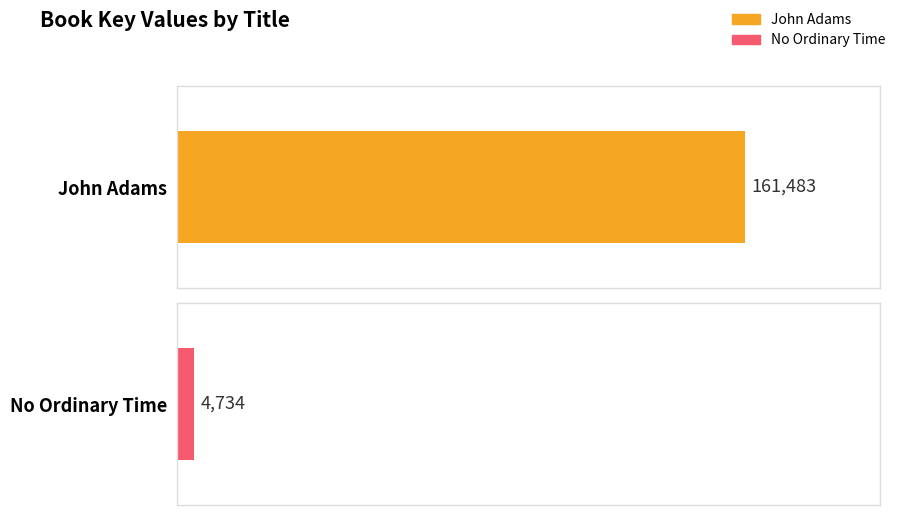

Which label corresponds to the smallest value in the chart?

No Ordinary Time